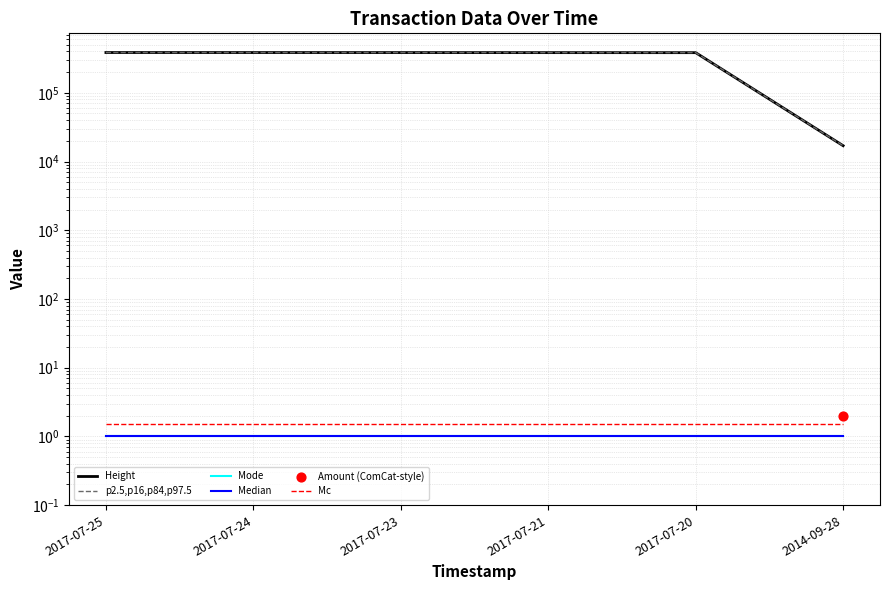

What are all the series names shown in the legend?

Height, p2.5,p16,p84,p97.5, Mode, Median, Mc, Amount (ComCat-style)